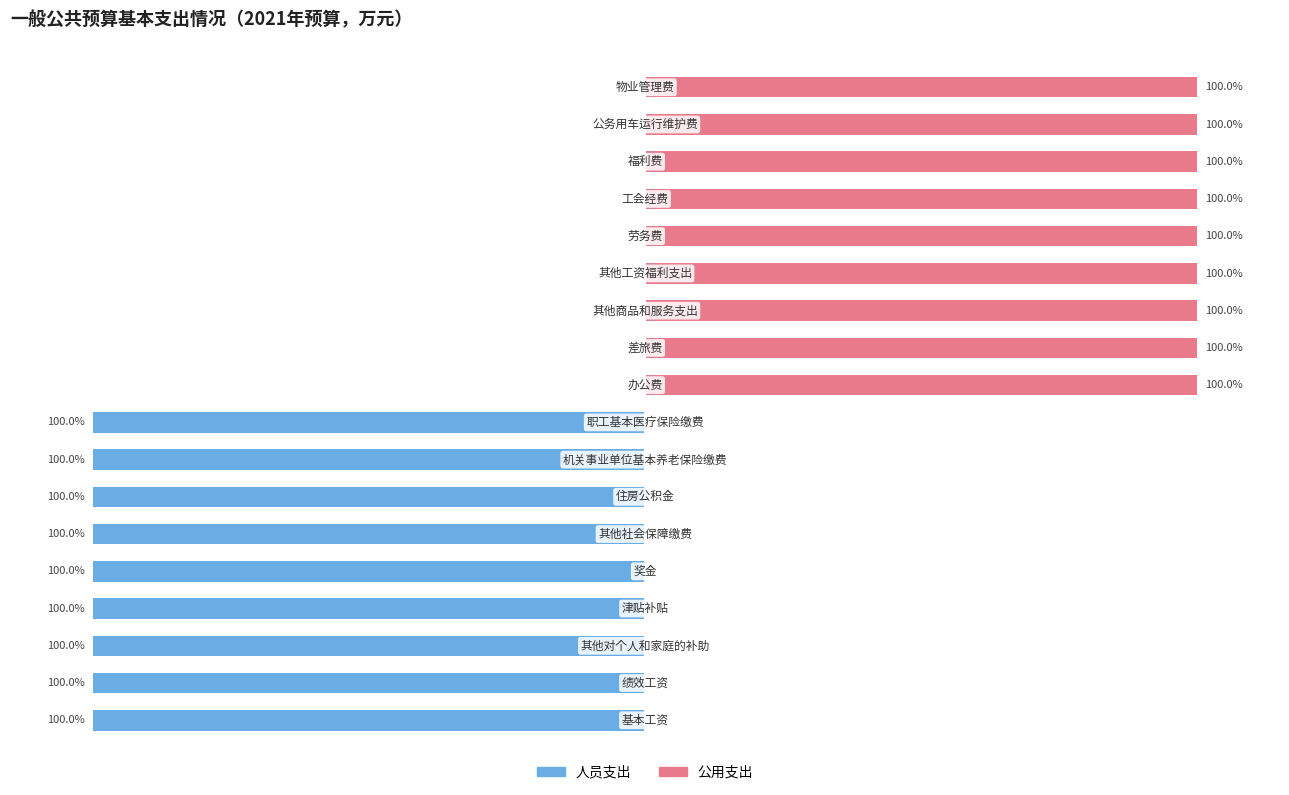

What is the value of the 人员支出 bar at the 3rd from the left?

-100